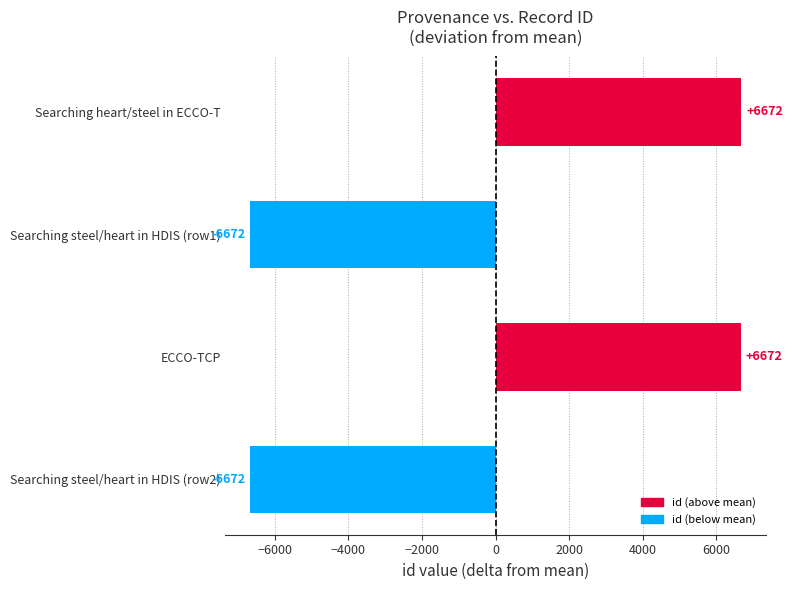

What is the approximate value at Searching steel/heart in HDIS (row2)?

-6671.5